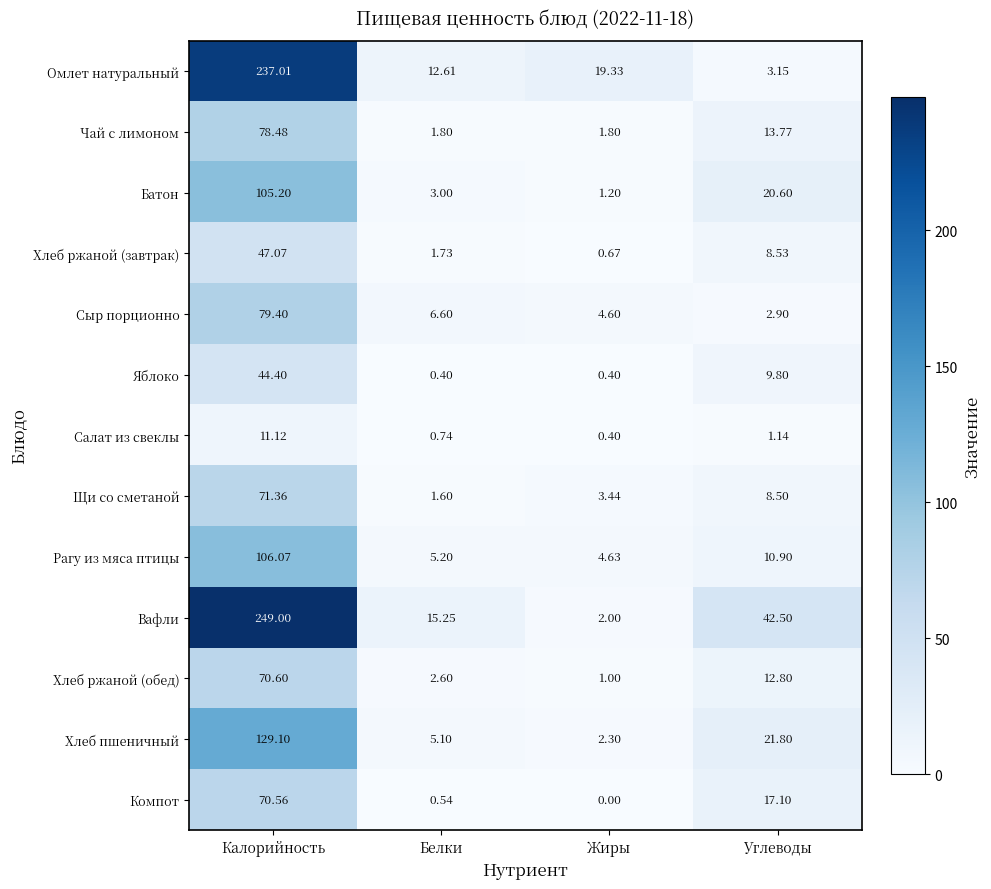

At which category is the sum across all series the highest?

Калорийность